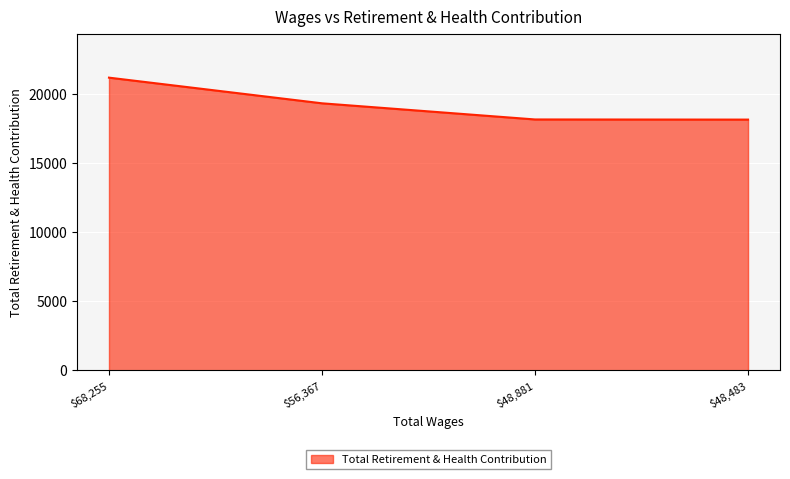

True or false: there are more than 1 points higher than both neighbors.

False